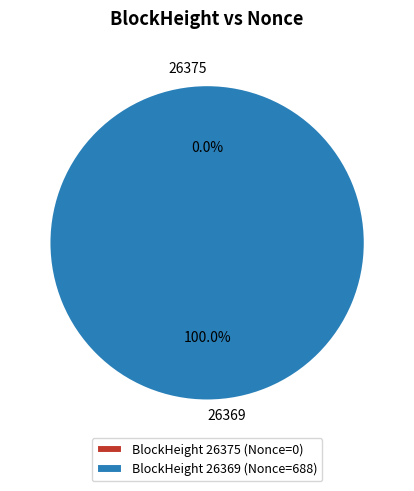

Is it true that 26375 is 1% of the pie?

False